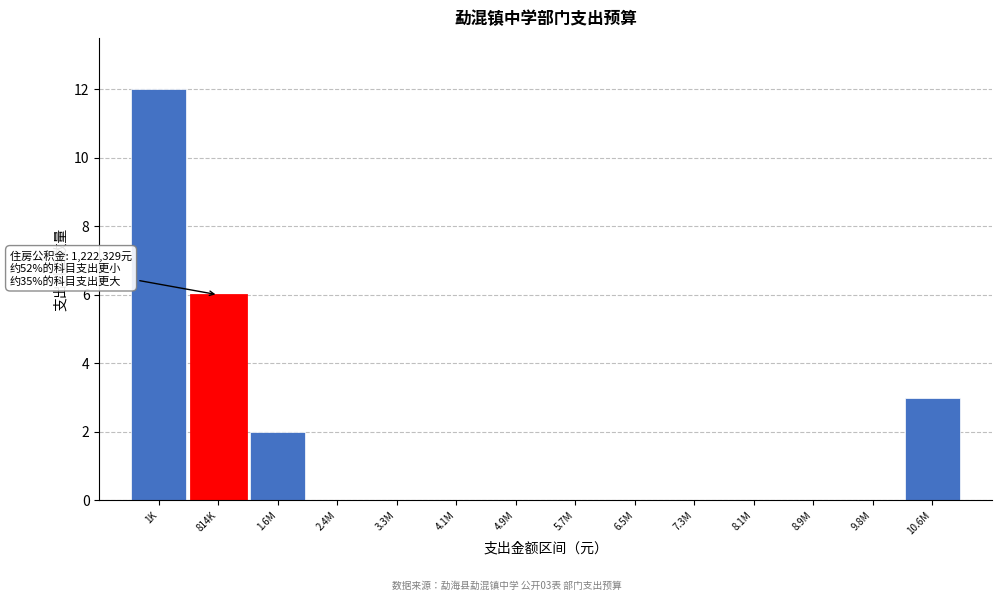

Reading right to left, transcribe all the data shown in this chart.

10.6M=3	9.8M=0	8.9M=0	8.1M=0	7.3M=0	6.5M=0	5.7M=0	4.9M=0	4.1M=0	3.3M=0	2.4M=0	1.6M=2	814K=6	1K=12